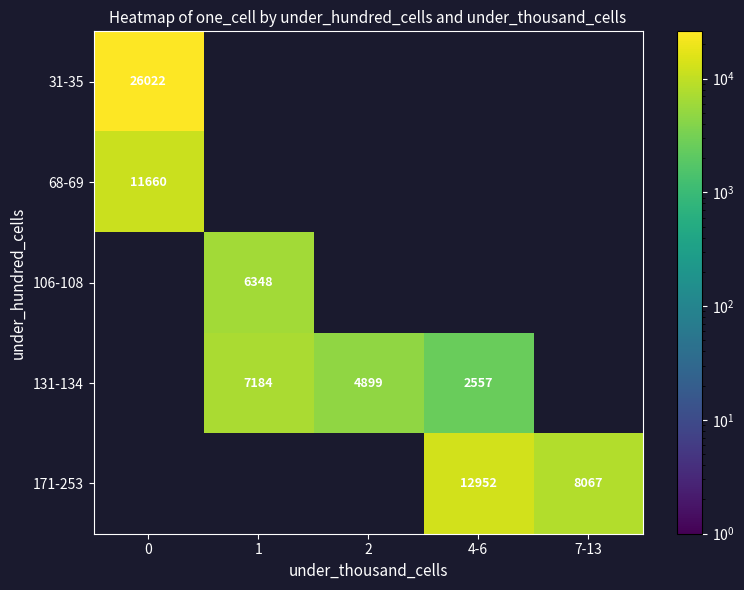

At how many categories does at least one series exceed 4536?

5